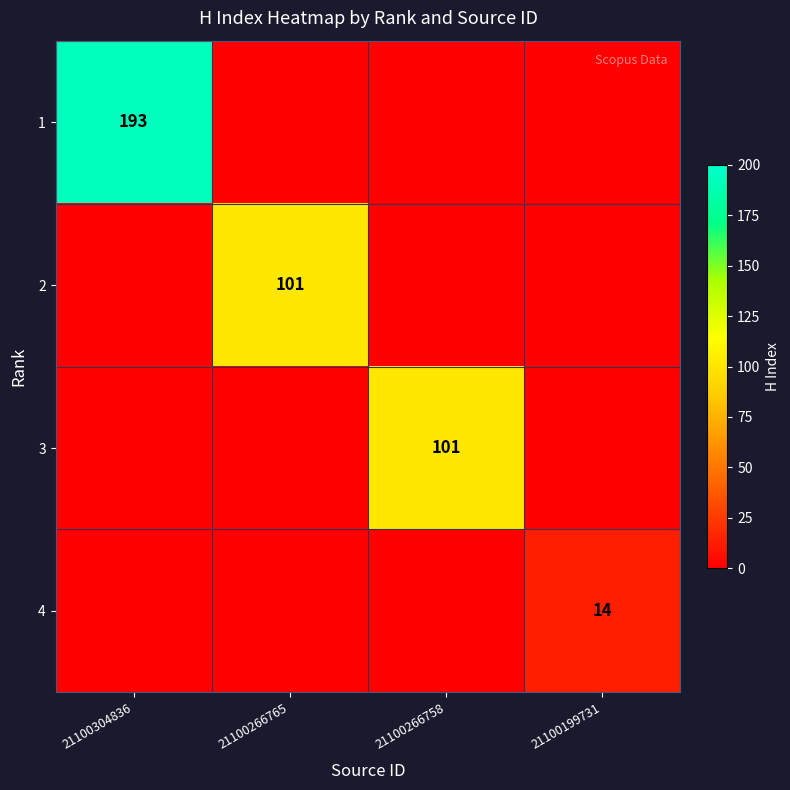

Which series has the largest range (max minus min)?

1